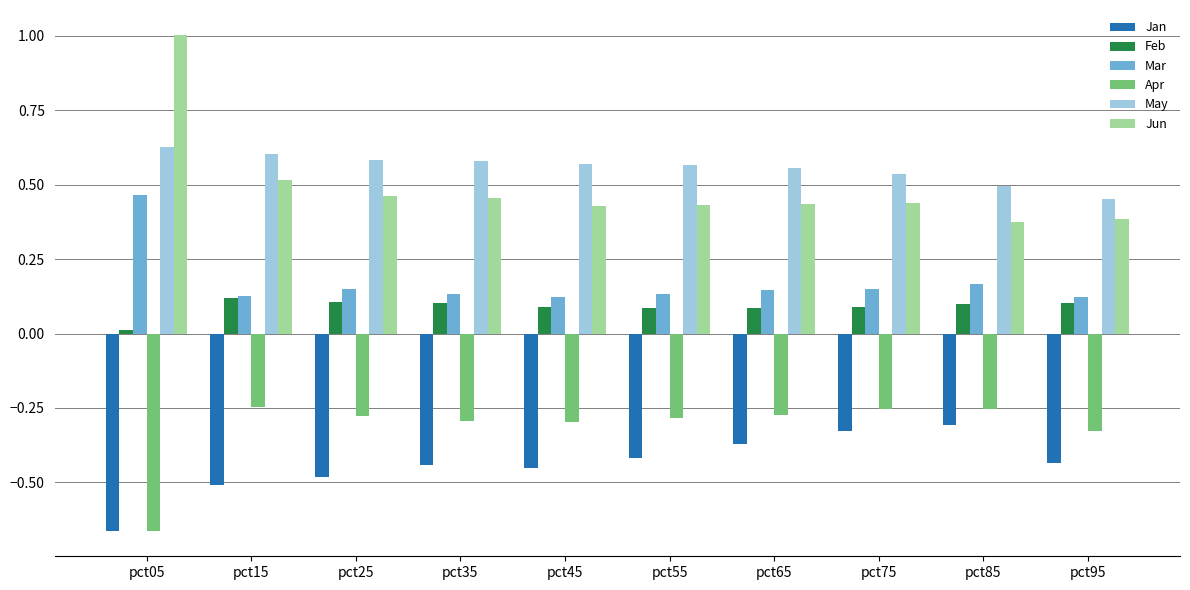

The Apr series shows -0.5 at pct25. True or false?

False